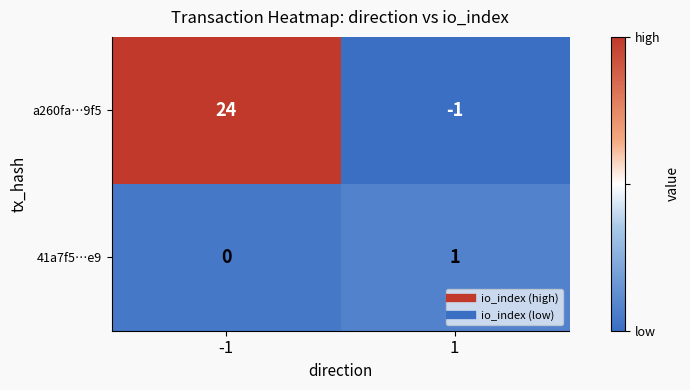

Count the number of categories in the chart.

2